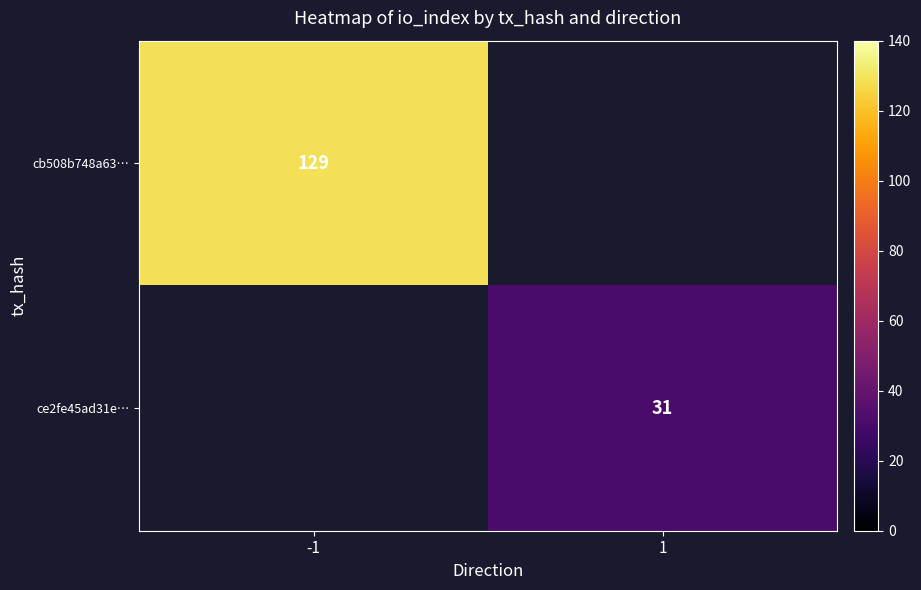

The ce2fe45ad31e… series shows 9 at 1. True or false?

False